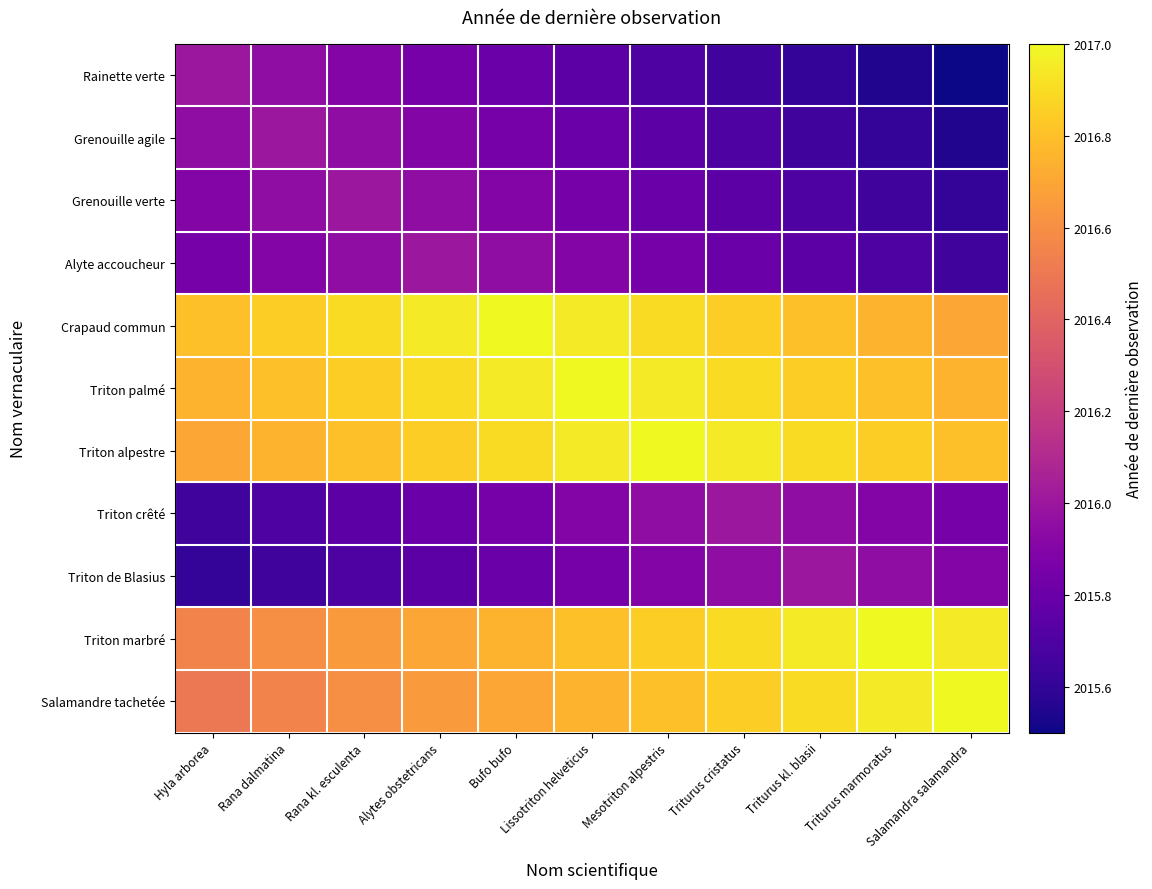

What is the greatest value displayed?

2017.0